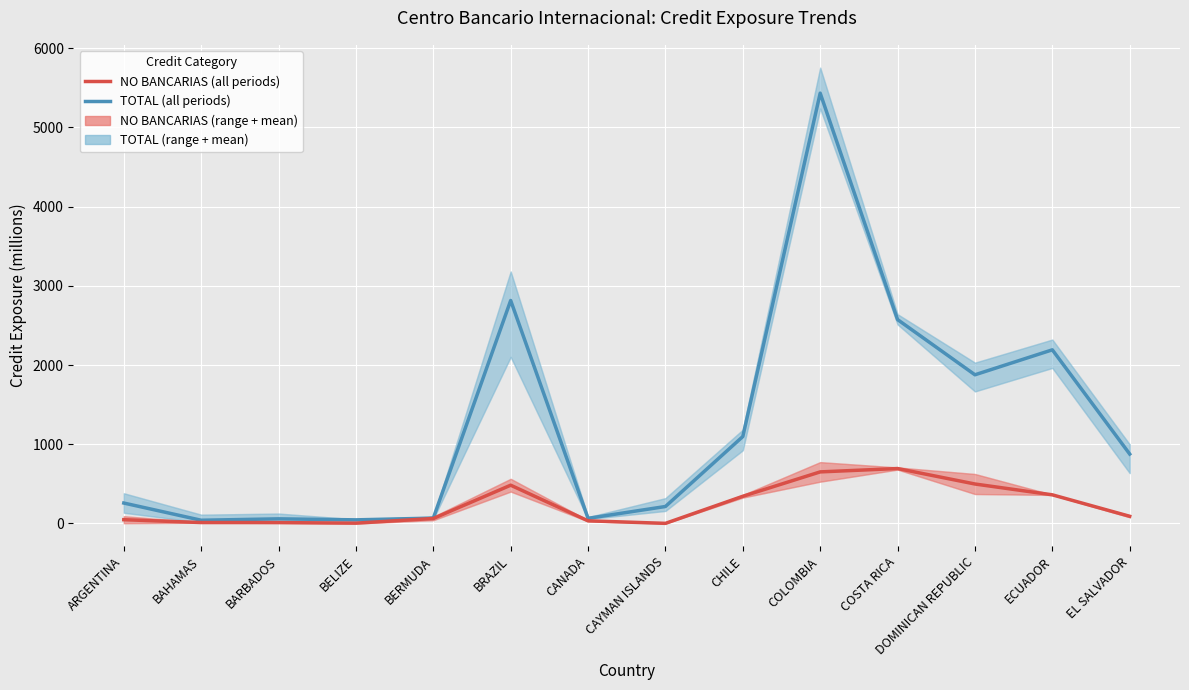

True or false: TOTAL (all periods) and NO BANCARIAS (all periods) cross at least once.

False